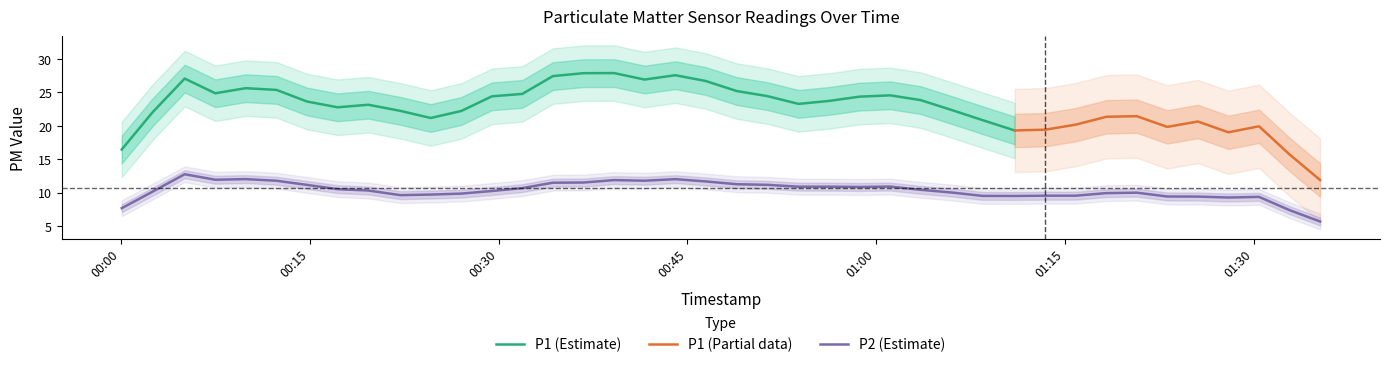

At how many categories does at least one series exceed 12?

40